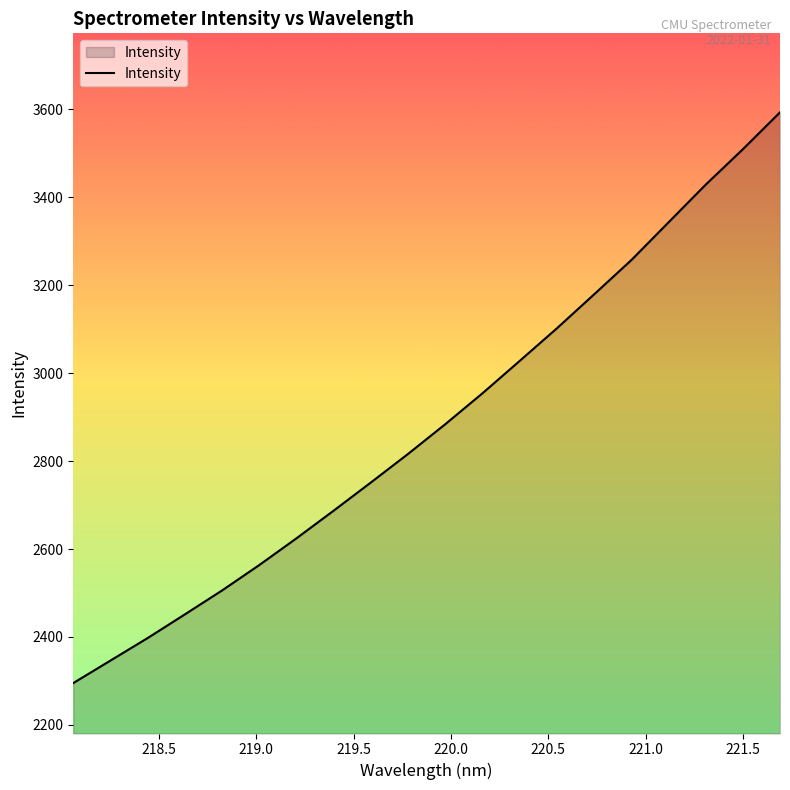

What is the minimum value shown in the chart?

2295.1